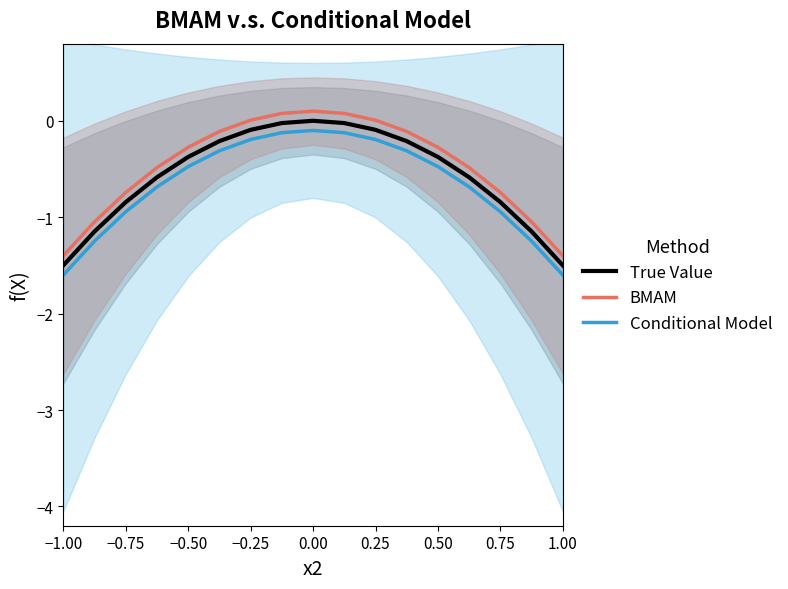

What is the highest value of the Conditional Model series?

-0.1